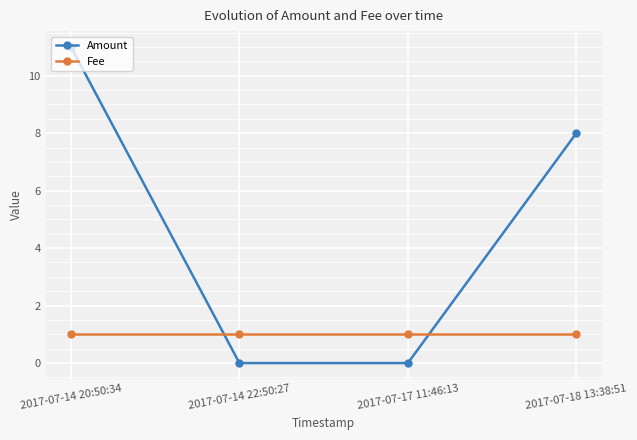

Reading left to right, extract all data points from this chart.

Amount: 2017-07-14 20:50:34=11	2017-07-14 22:50:27=0	2017-07-17 11:46:13=0	2017-07-18 13:38:51=8
Fee: 2017-07-14 20:50:34=1	2017-07-14 22:50:27=1	2017-07-17 11:46:13=1	2017-07-18 13:38:51=1